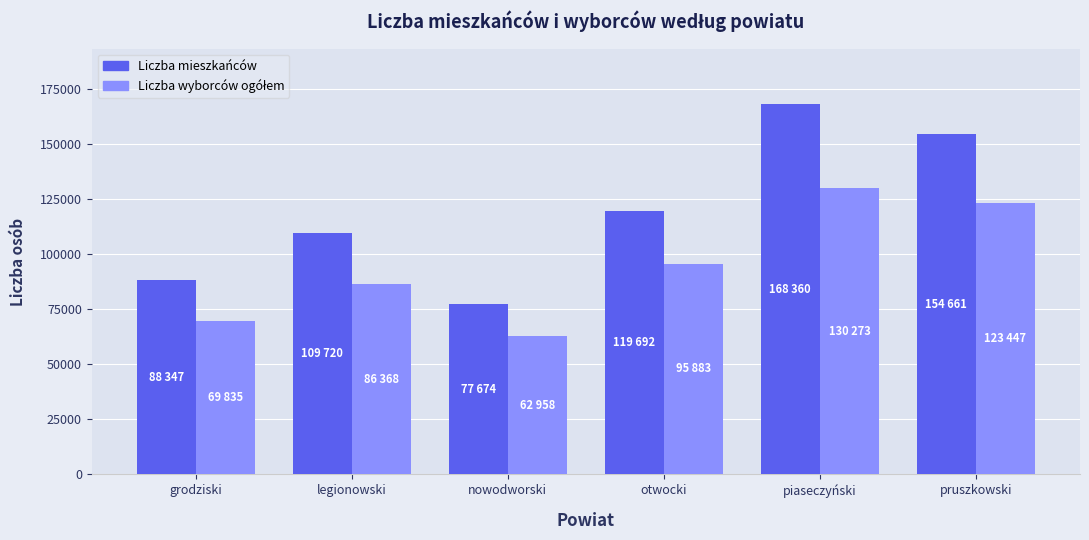

What is the spread (max minus min) of values at pruszkowski?

31214